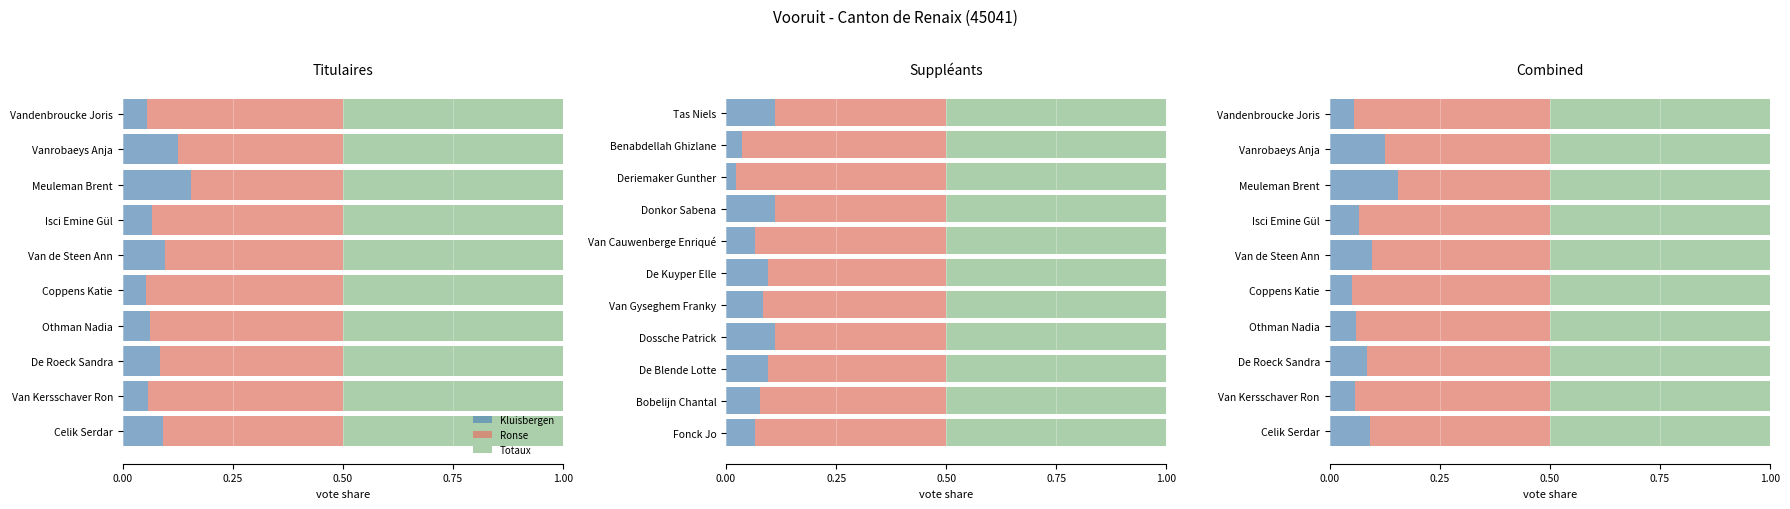

List the series in order of their overall mean, lowest first.

Kluisbergen, Ronse, Totaux